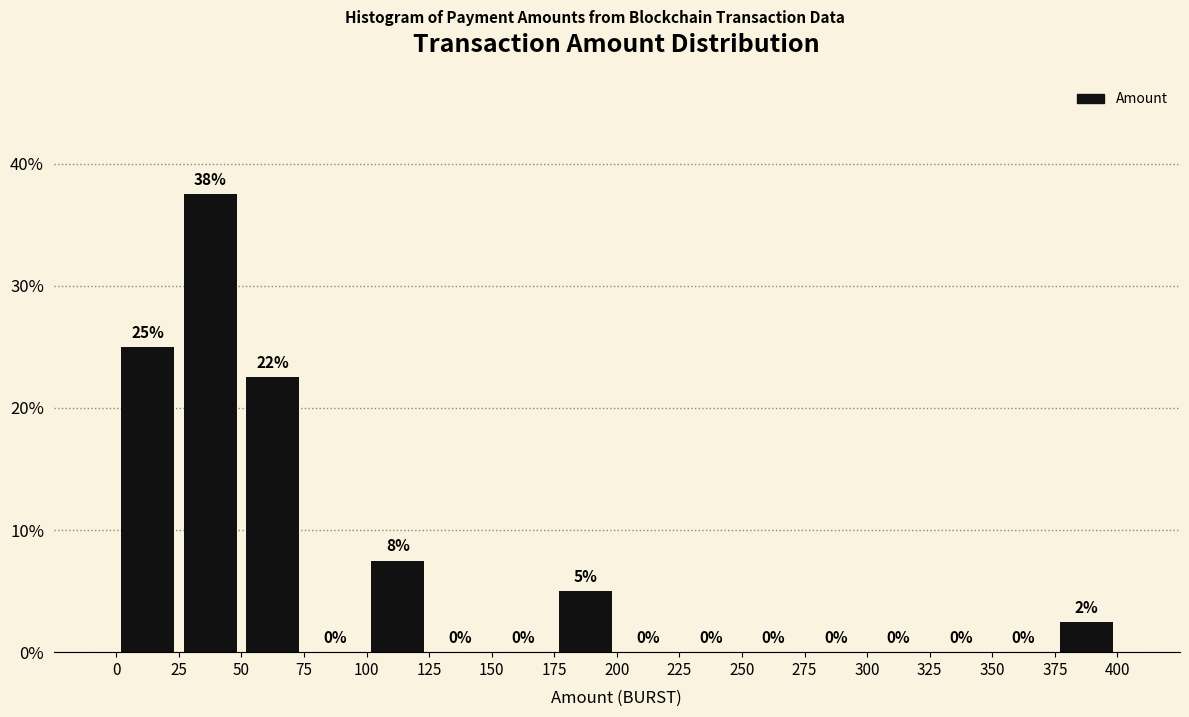

Over which range of the x-axis is the bar tallest?

25 to 50